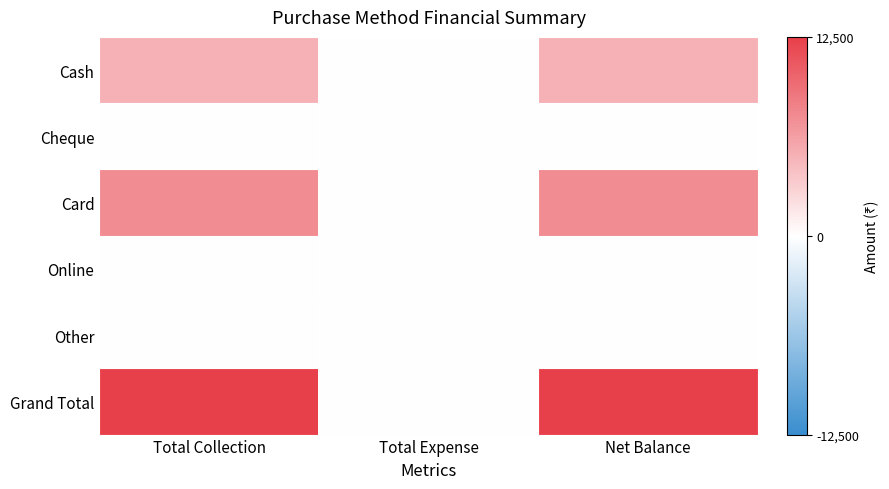

Count the number of categories in the chart.

3